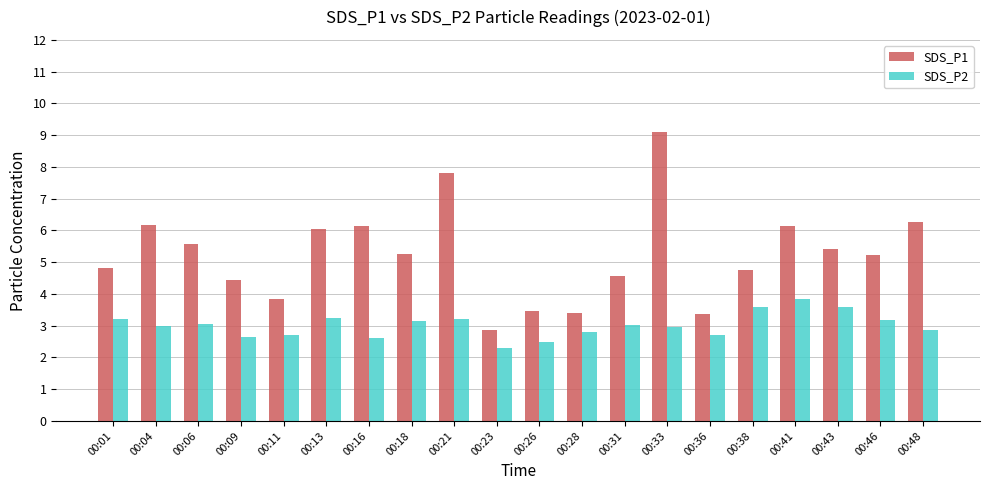

At which label does SDS_P1 first exceed 5?

00:04